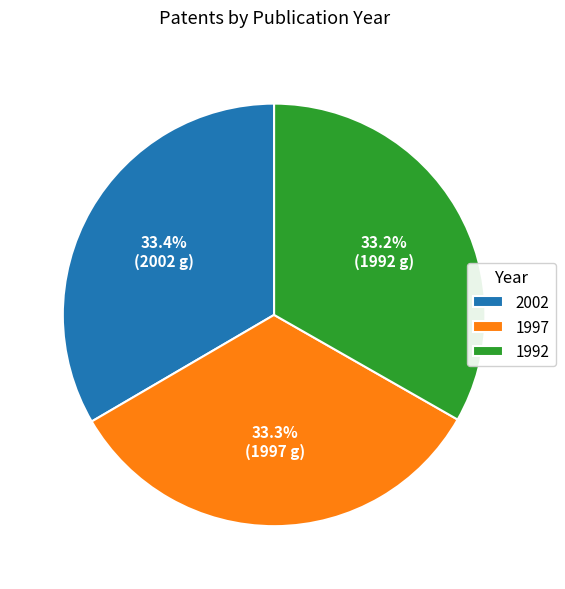

How many segments does this pie chart have?

3